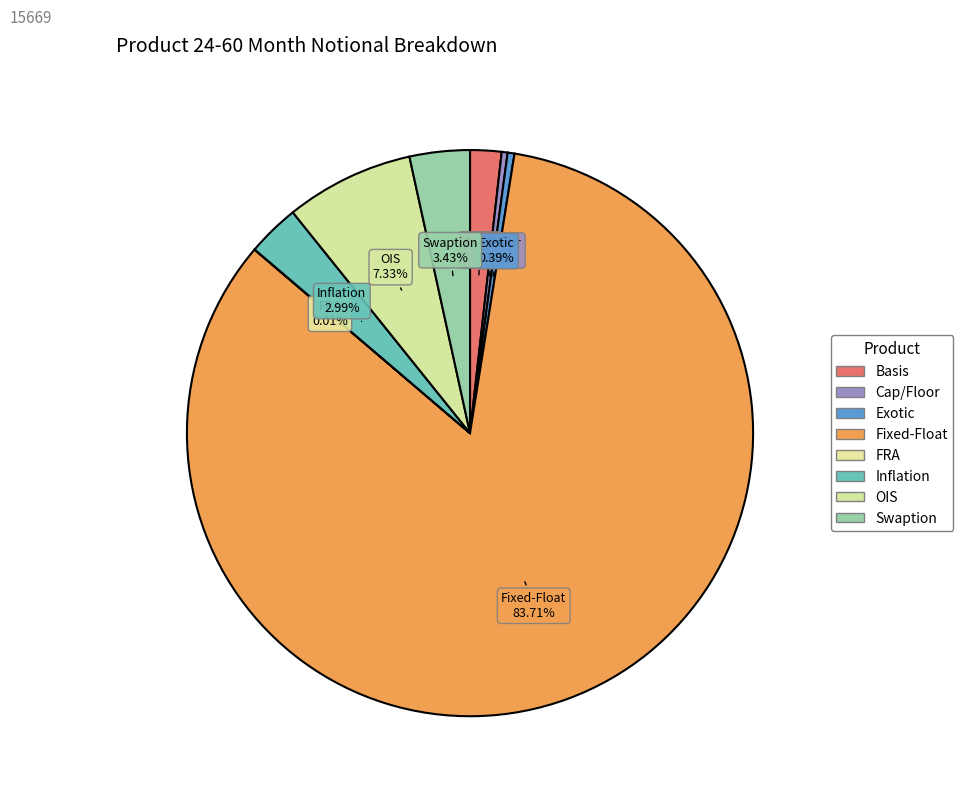

To the nearest percent, what is the average slice percentage?

12%